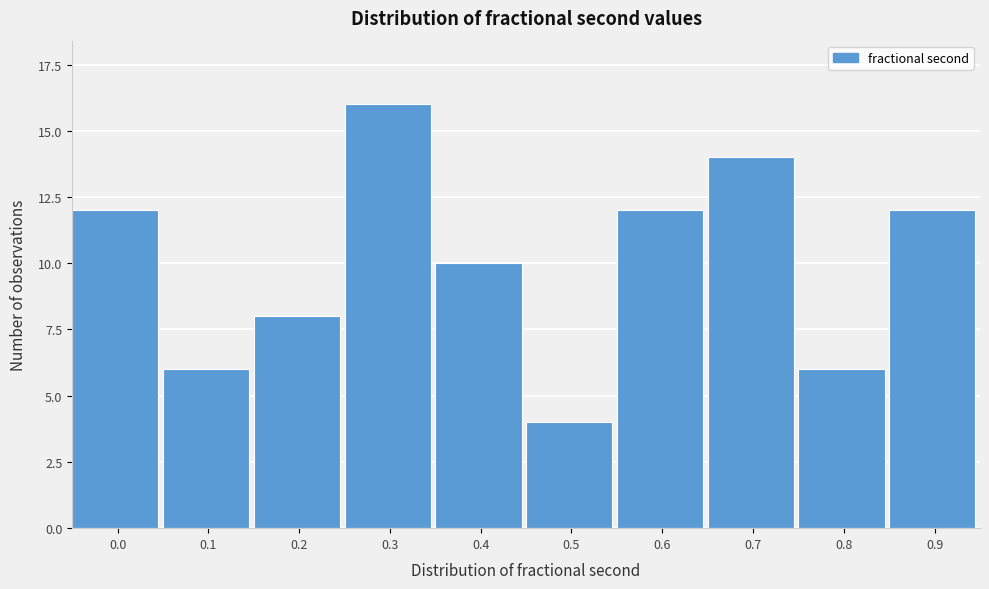

Reading right to left, extract all data points from this chart.

12	6	14	12	4	10	16	8	6	12